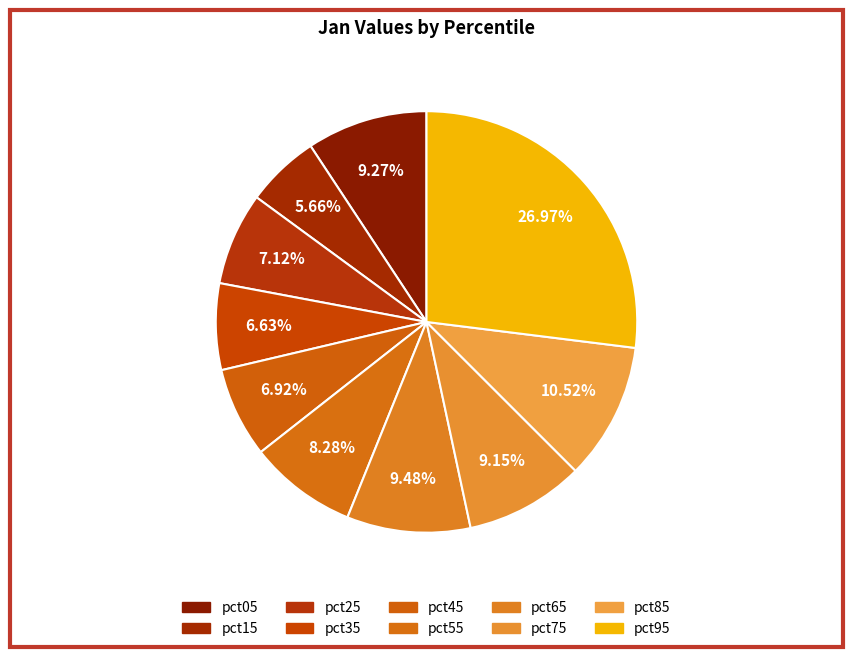

Rank the categories by value from highest to lowest.

pct95, pct85, pct65, pct05, pct75, pct55, pct25, pct45, pct35, pct15